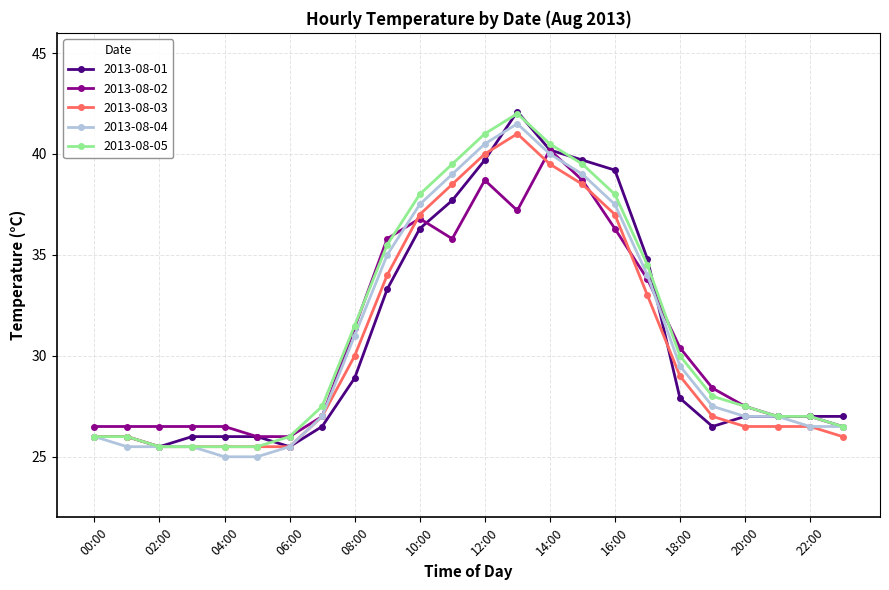

How many data points in 2013-08-02 are above 28?

12